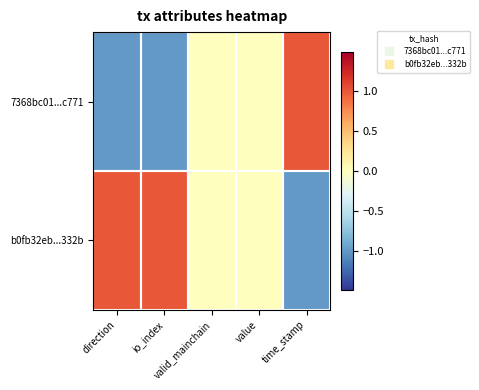

Reading left to right, transcribe all the data shown in this chart.

7368bc01...c771: direction=-1	io_index=-1	valid_mainchain=0	value=0	time_stamp=1
b0fb32eb...332b: direction=1	io_index=1	valid_mainchain=0	value=0	time_stamp=-1